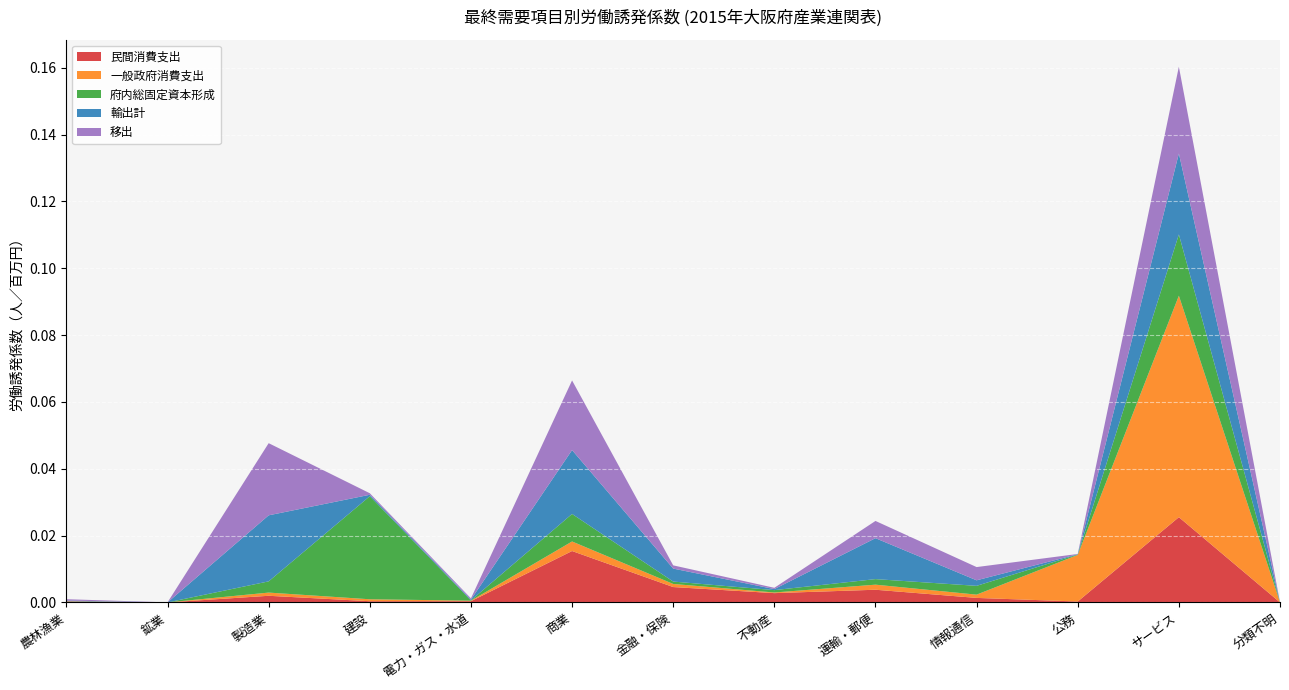

Reading right to left, what are all the values shown in this chart?

民間消費支出: 0.0	0.0	0.0	0.0	0.0	0.0	0.0	0.0	0.0	0.0	0.0	0.0	0.0
一般政府消費支出: 0.0	0.1	0.0	0.0	0.0	0.0	0.0	0.0	0.0	0.0	0.0	0.0	0.0
府内総固定資本形成: 0.0	0.0	0.0	0.0	0.0	0.0	0.0	0.0	0.0	0.0	0.0	0.0	0.0
輸出計: 0.0	0.0	0.0	0.0	0.0	0.0	0.0	0.0	0.0	0.0	0.0	0.0	0.0
移出: 0.0	0.0	0.0	0.0	0.0	0.0	0.0	0.0	0.0	0.0	0.0	0.0	0.0